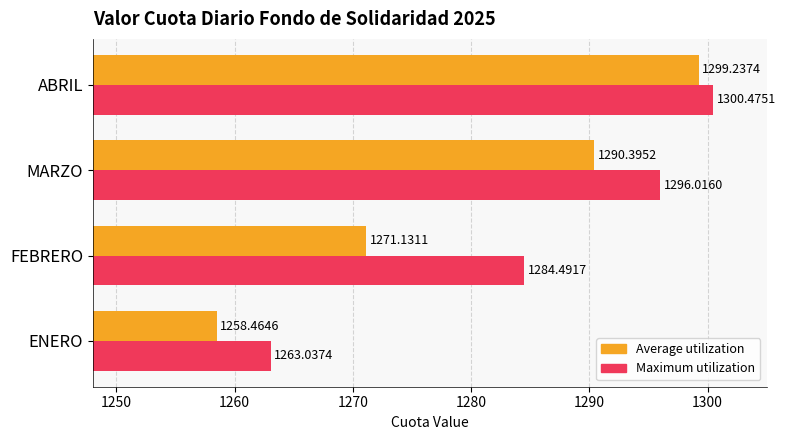

At which category does the chart reach its peak across all series?

ABRIL